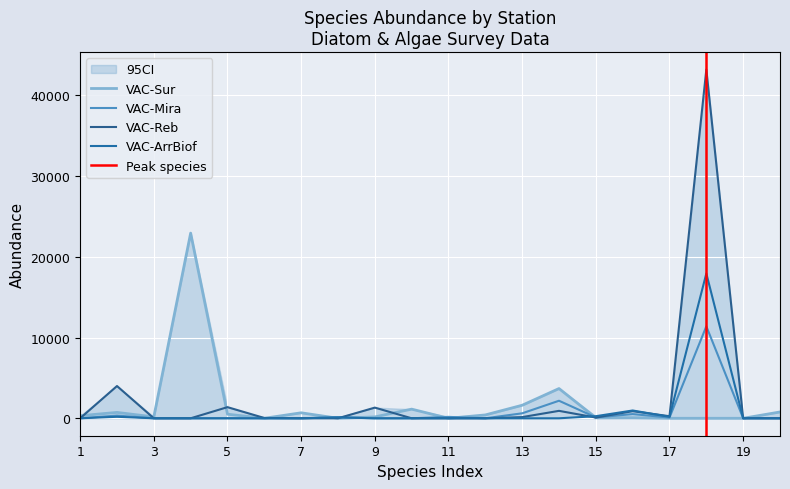

What is the value of the VAC-Sur point at the 3rd from the left?

169.9